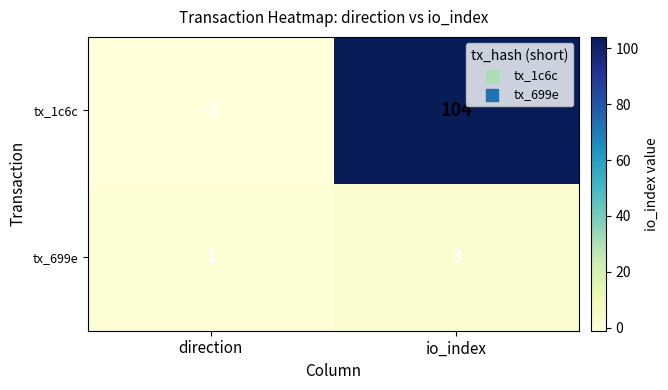

At which category is the sum across all series the highest?

io_index